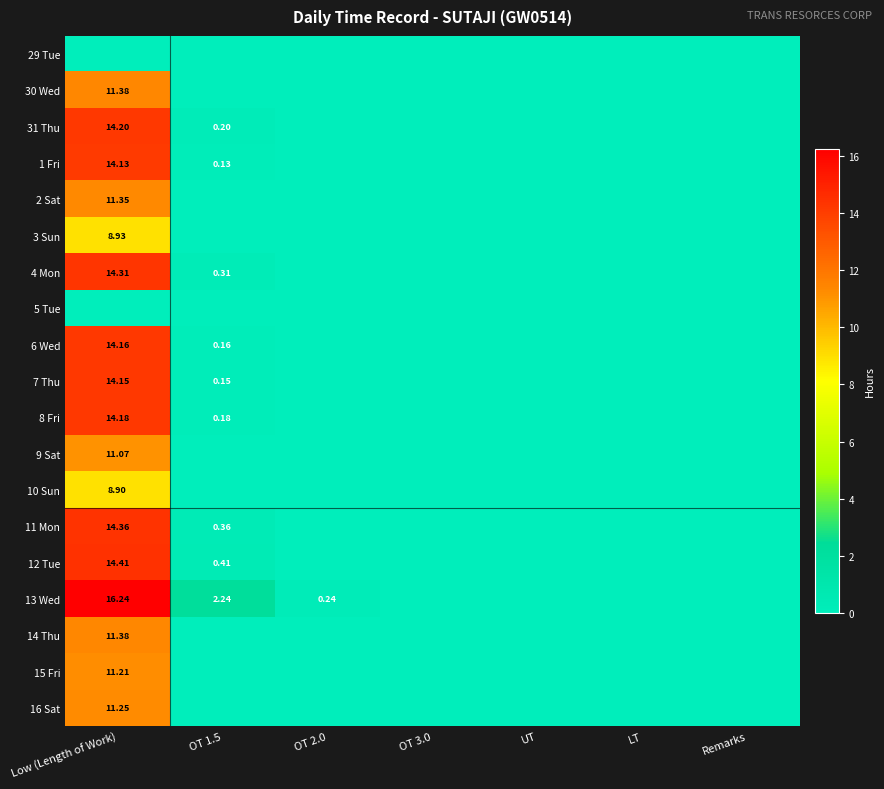

Which category has the highest value in the 16 Sat series?

Low (Length of Work)